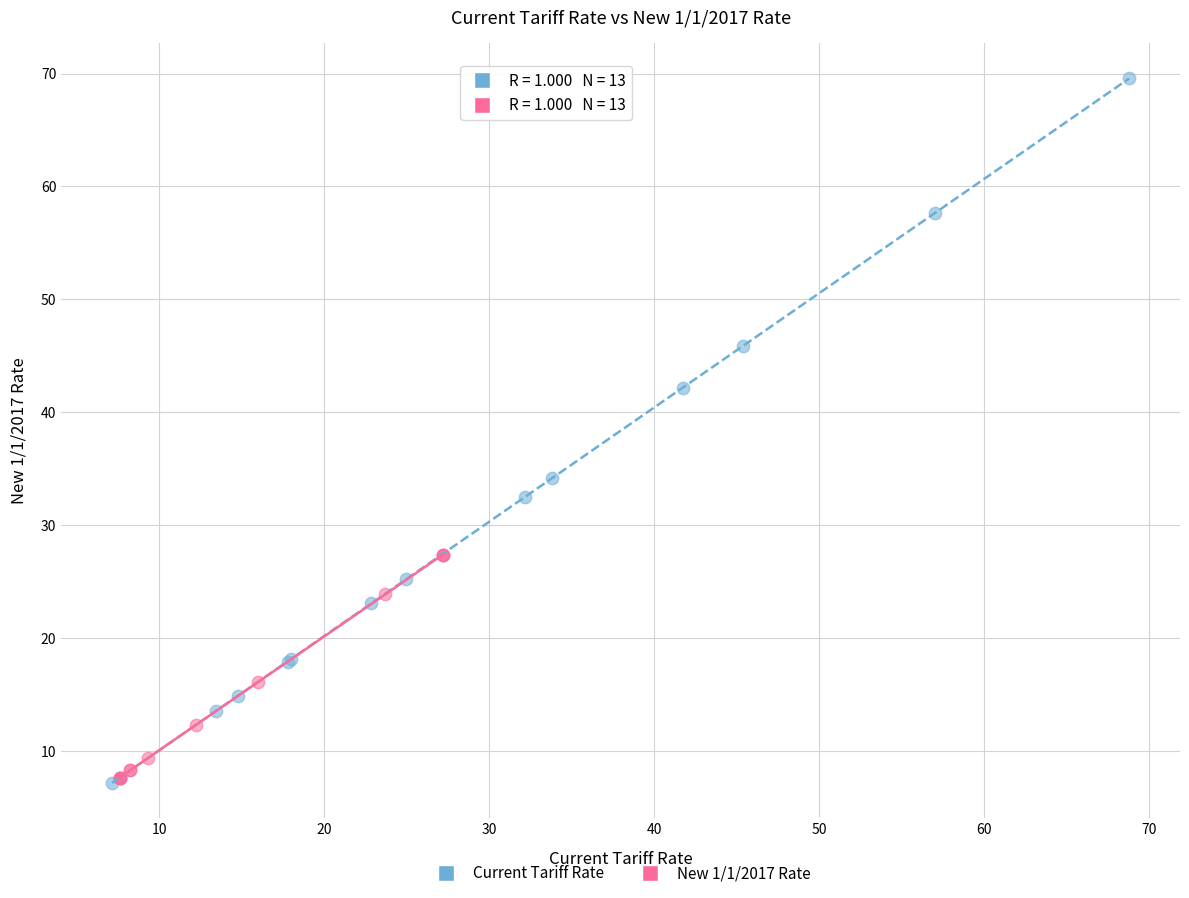

Which series has the largest Y range (max minus min)?

Current Tariff Rate